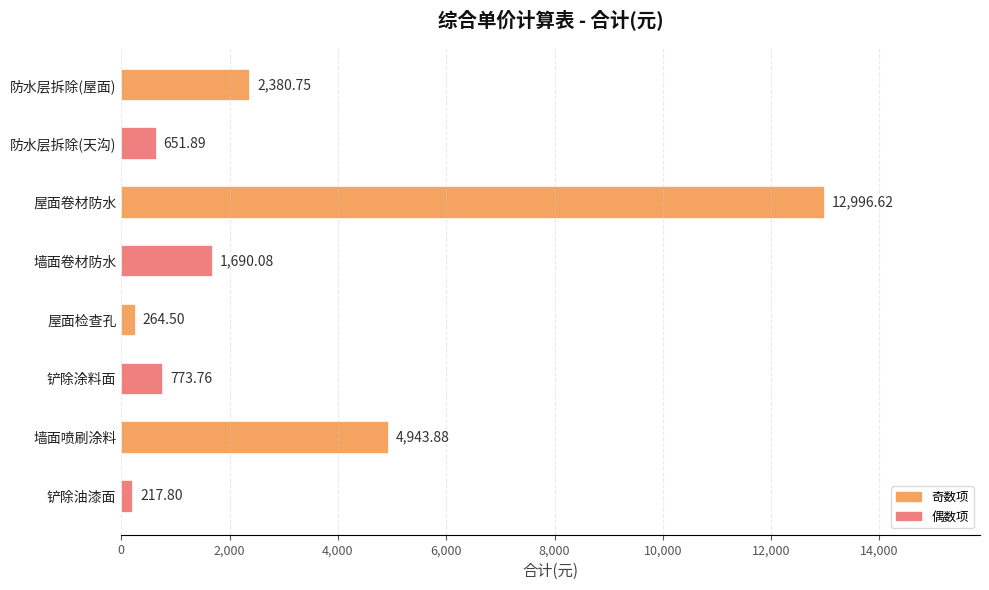

What is the change in value from 防水层拆除(屋面) to 屋面卷材防水?

+10615.9